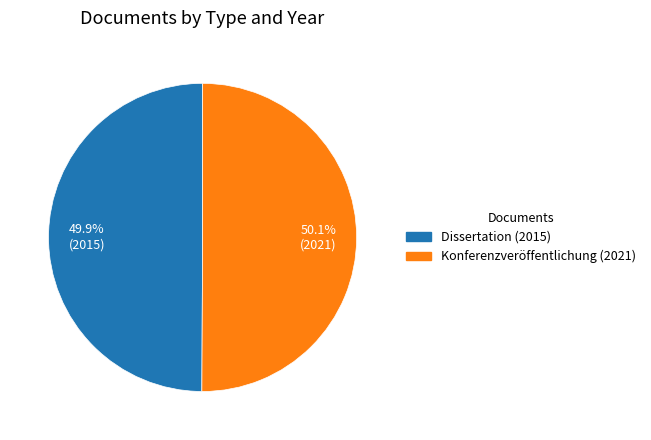

Is the sum of Dissertation (2015) and Konferenzveröffentlichung (2021) greater than half?

Yes